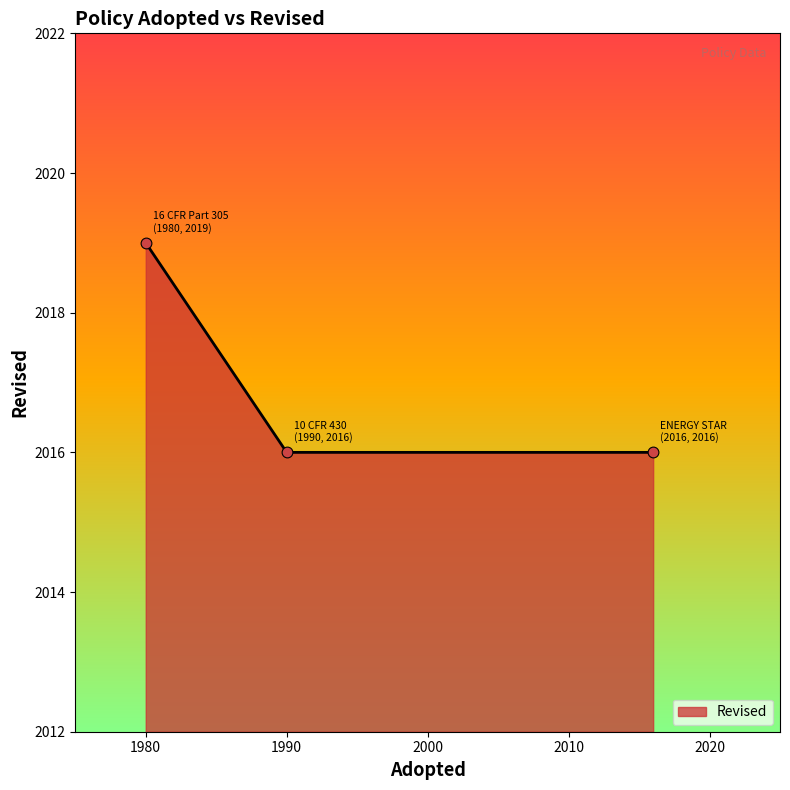

What is the difference between the maximum and minimum values?

3